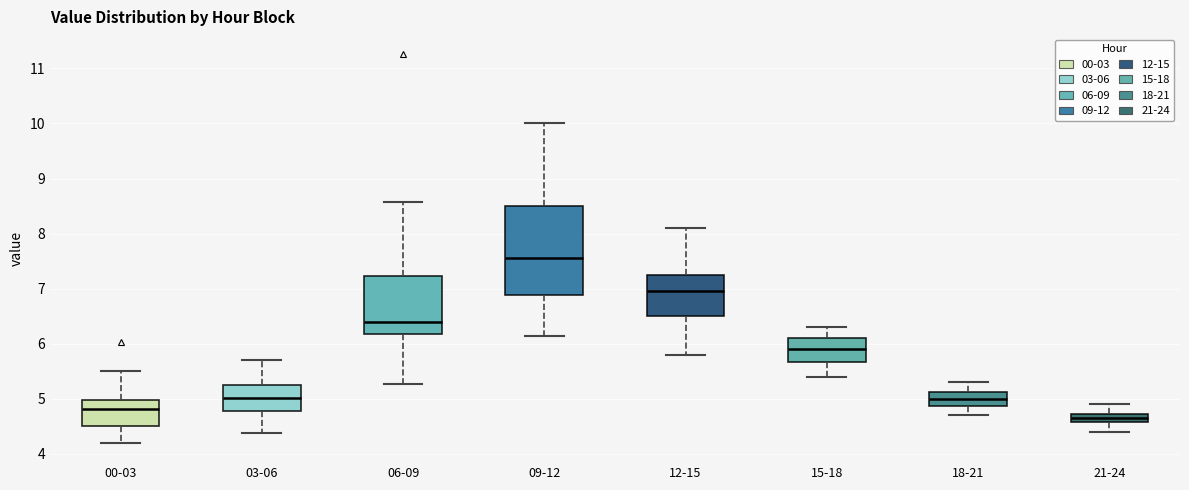

Which box is the tallest, from its lower edge to its upper edge?

09-12